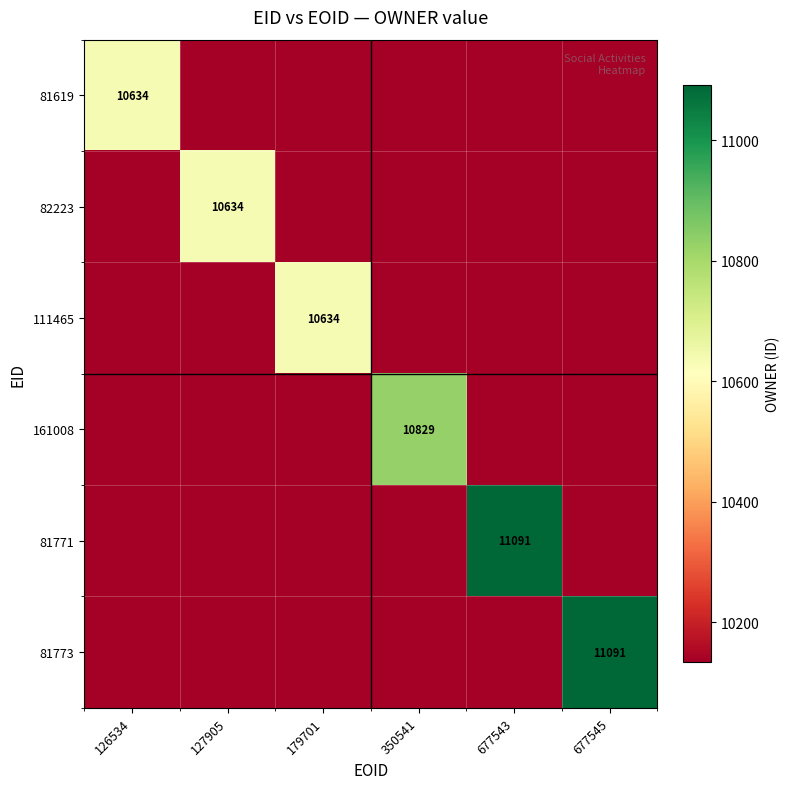

At which label is 81619 closest to 10384?

126534